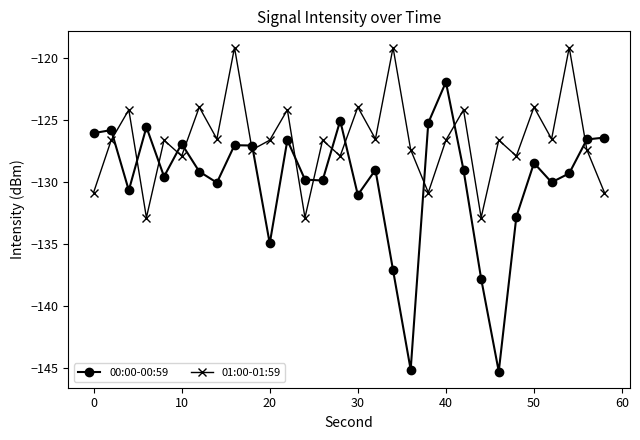

What is the minimum value for 01:00-01:59?

-132.9